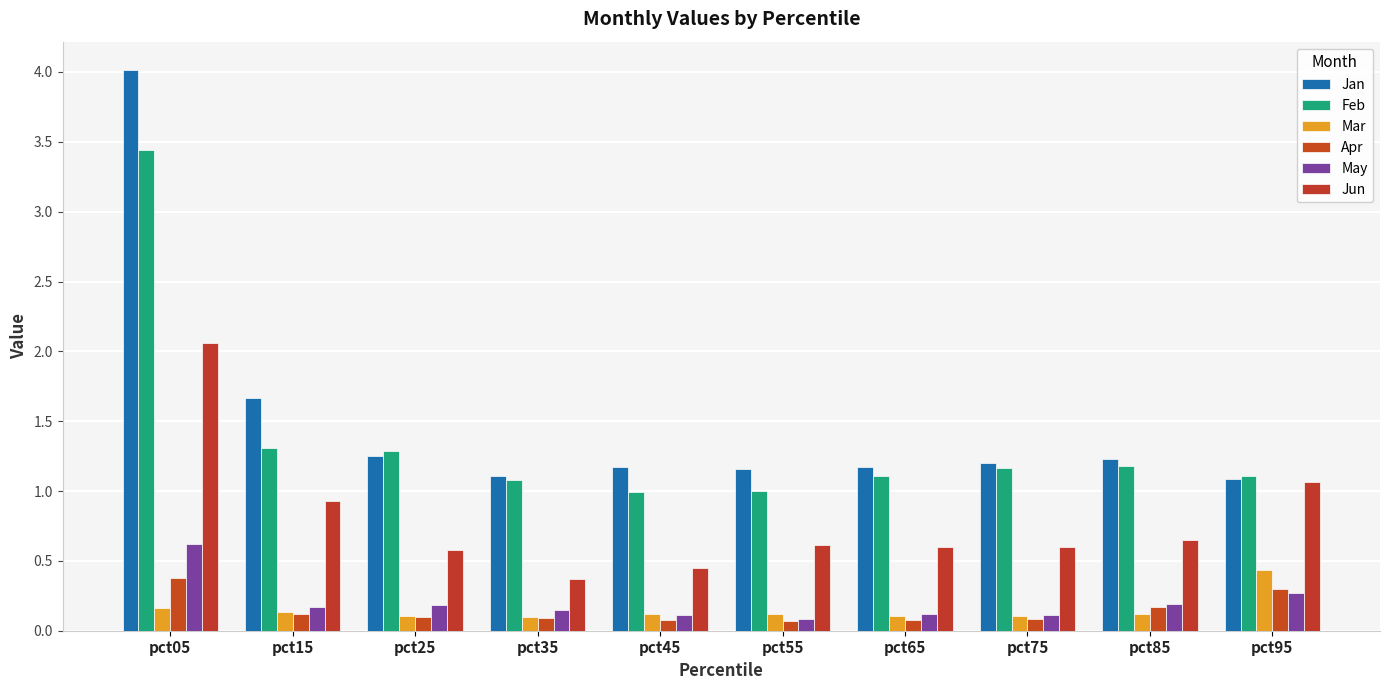

Is it true that Jun equals 0.6 at pct75?

True